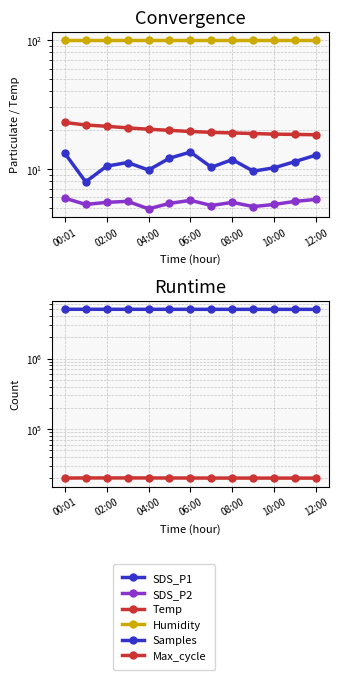

How many lines are shown in the chart?

6